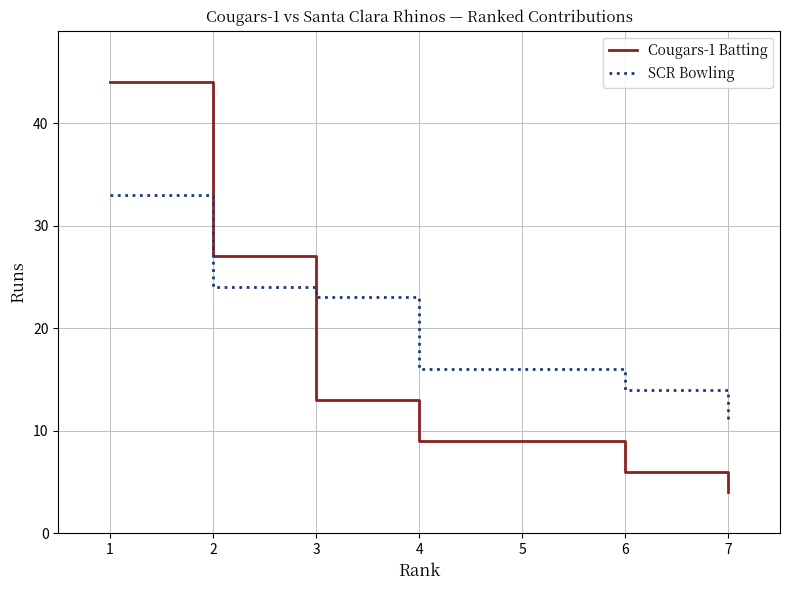

Rank the series by their maximum value, from lowest to highest.

SCR Bowling, Cougars-1 Batting